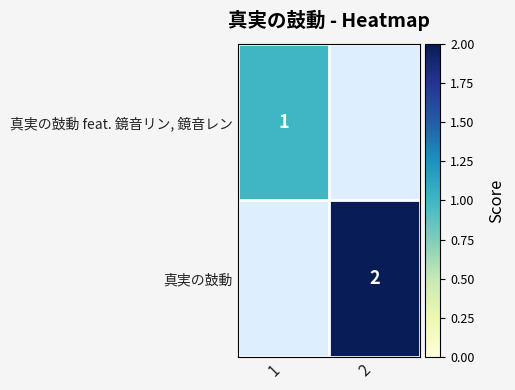

The value of 真実の鼓動 feat. 鏡音リン, 鏡音レン at 1 is 0. True or false?

False